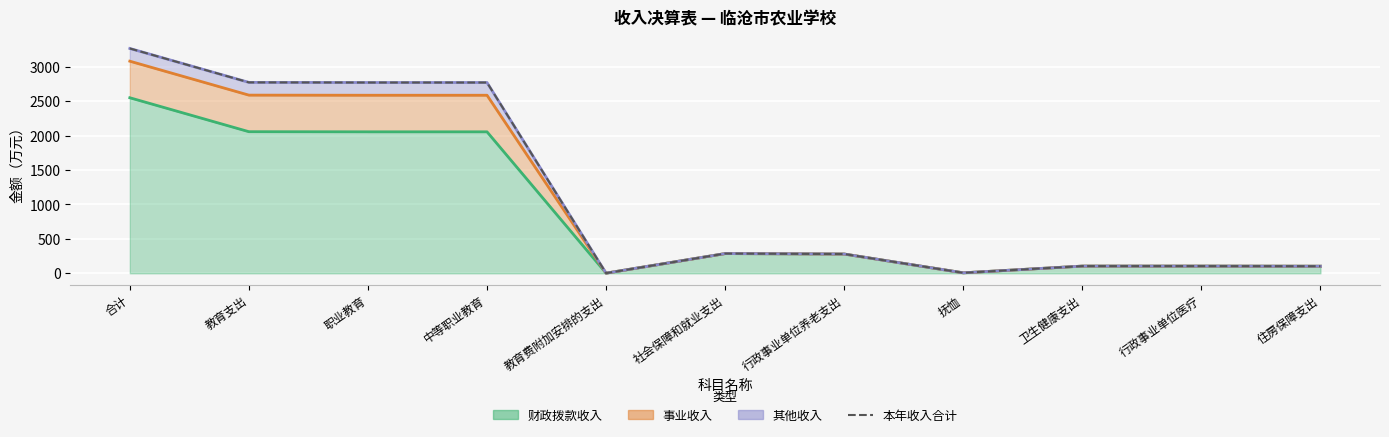

The chart shows a value of 47.9 at 卫生健康支出. True or false?

False